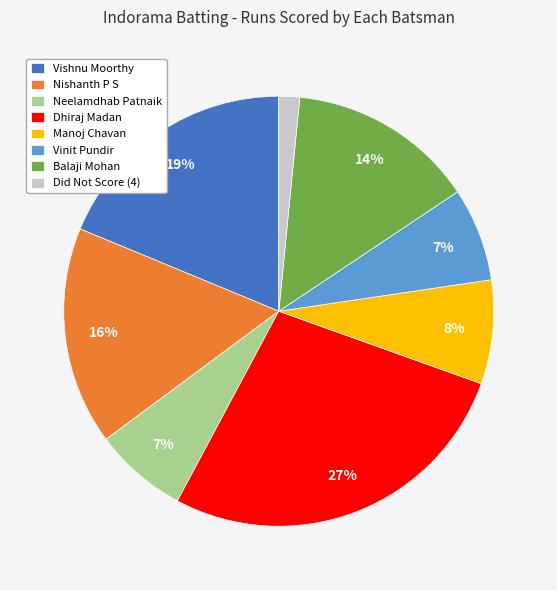

Which slice is the smallest?

Did Not Score (4)